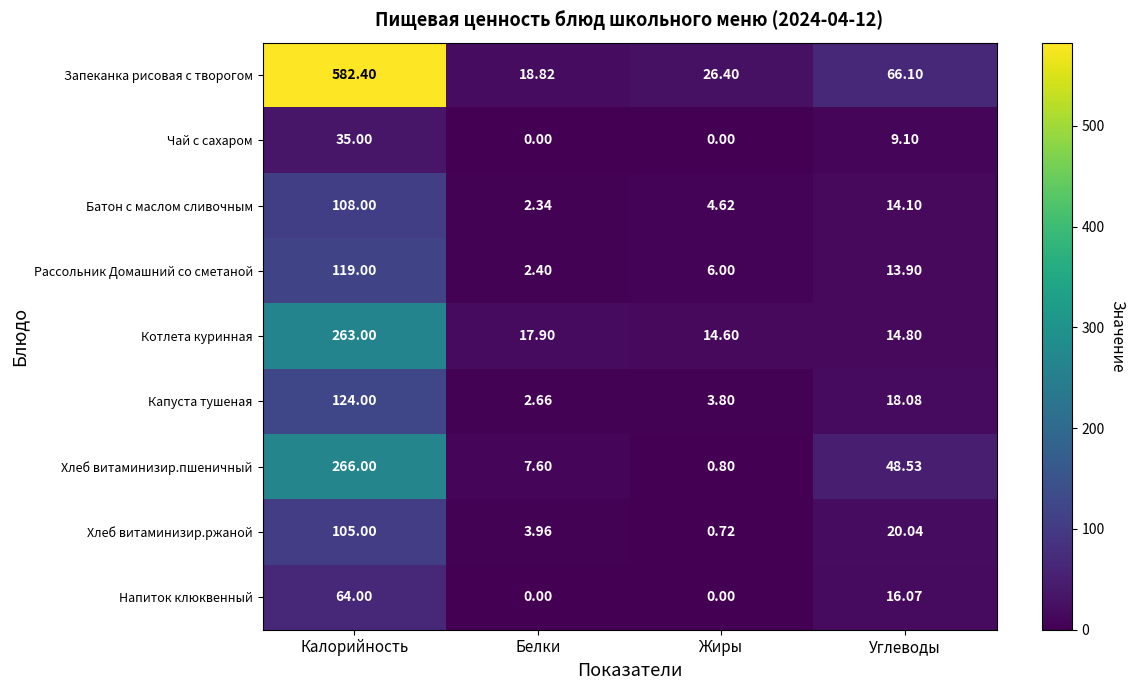

Which series has the largest total across all categories?

Запеканка рисовая с творогом